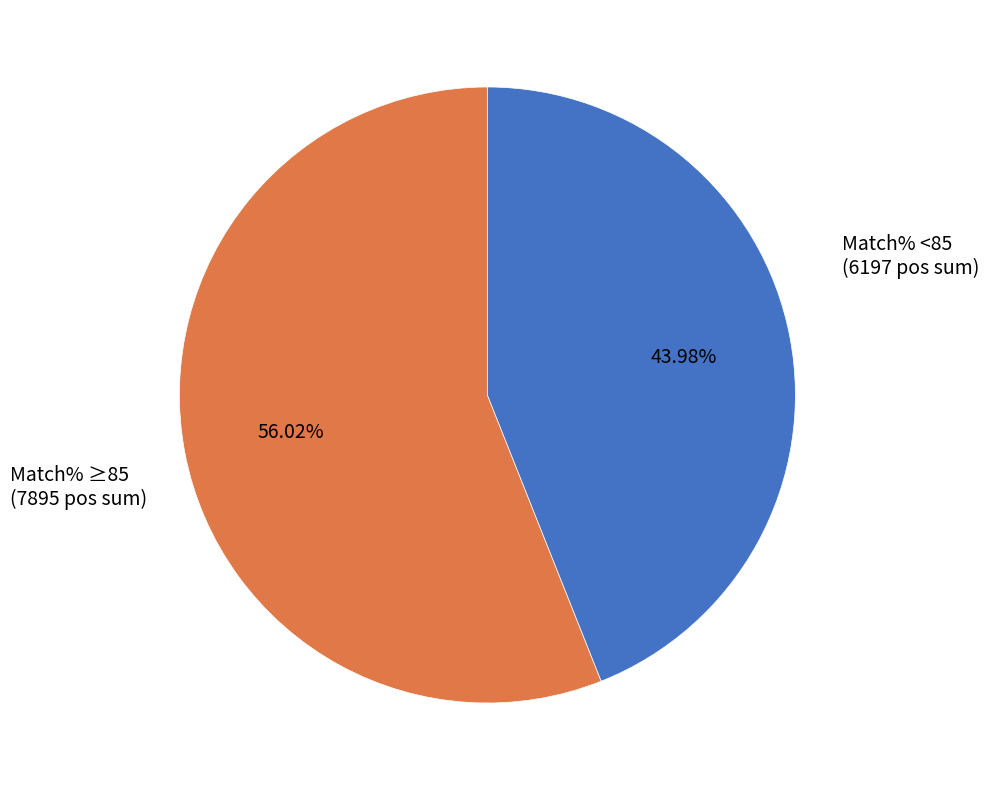

Does any single category account for the majority?

Yes